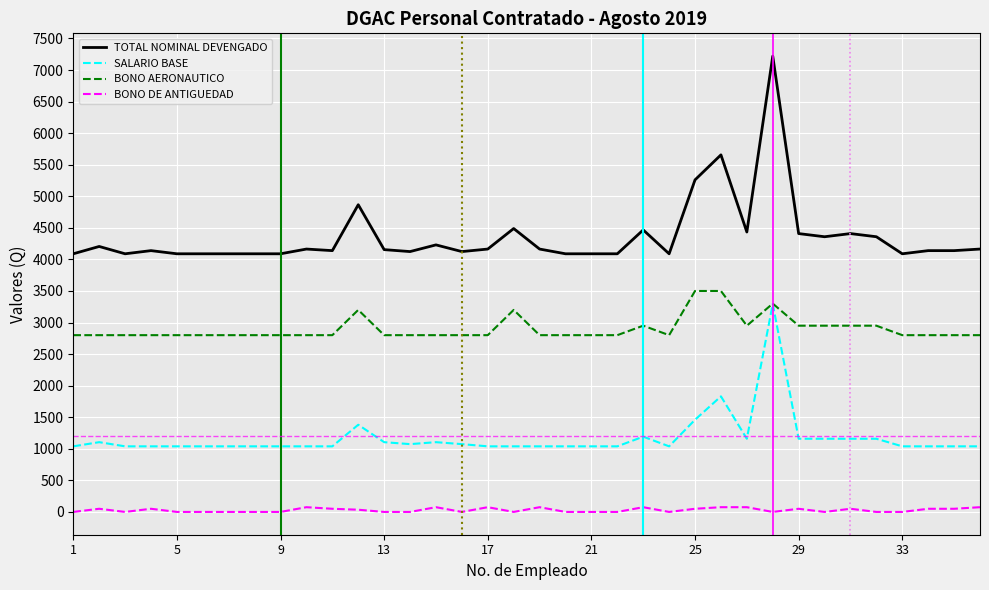

What is the greatest value displayed?

7220